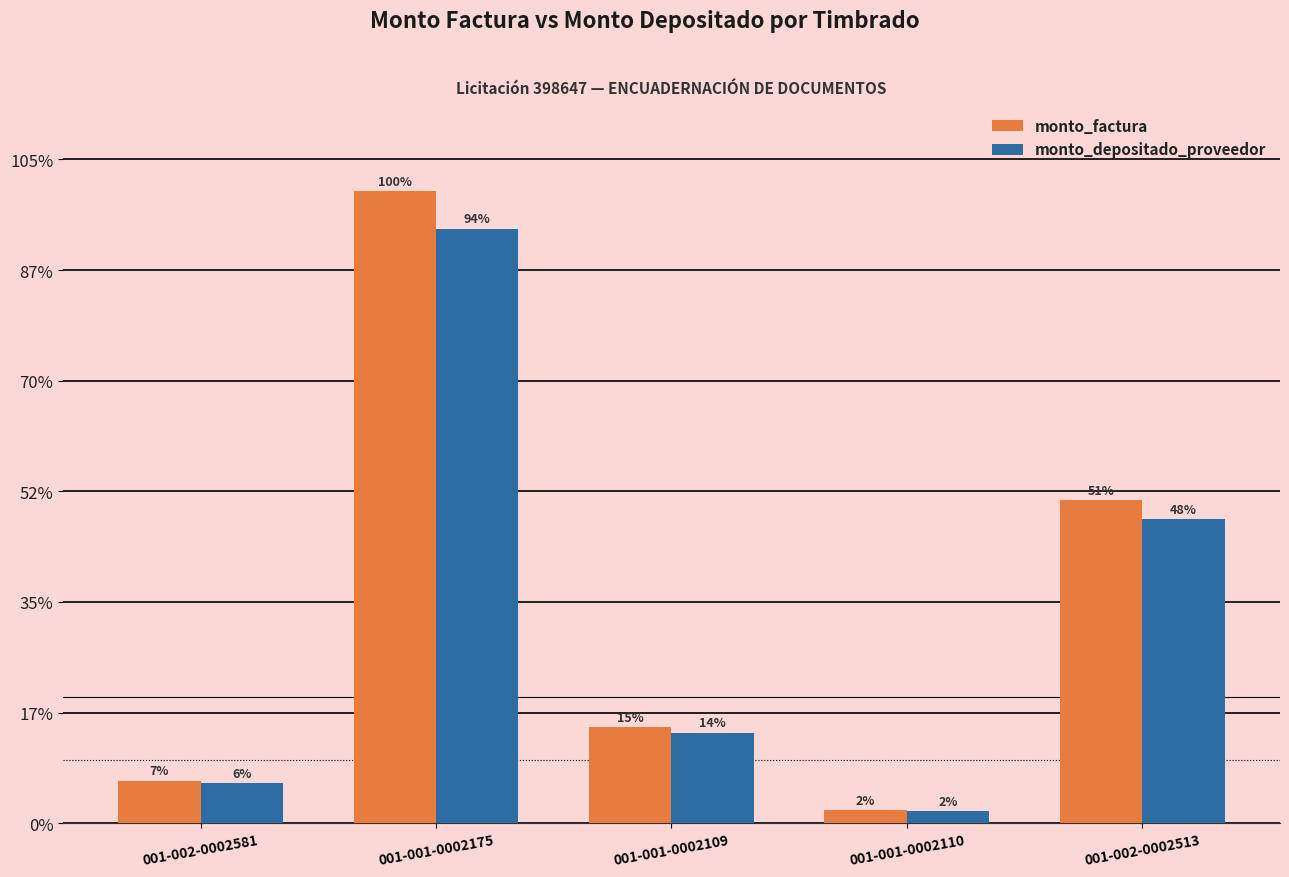

What is the total value across all series at 001-002-0002581?

7469144